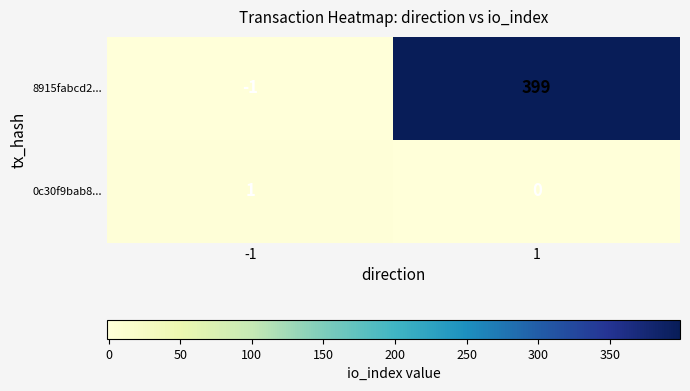

Count the number of data series in this chart.

2